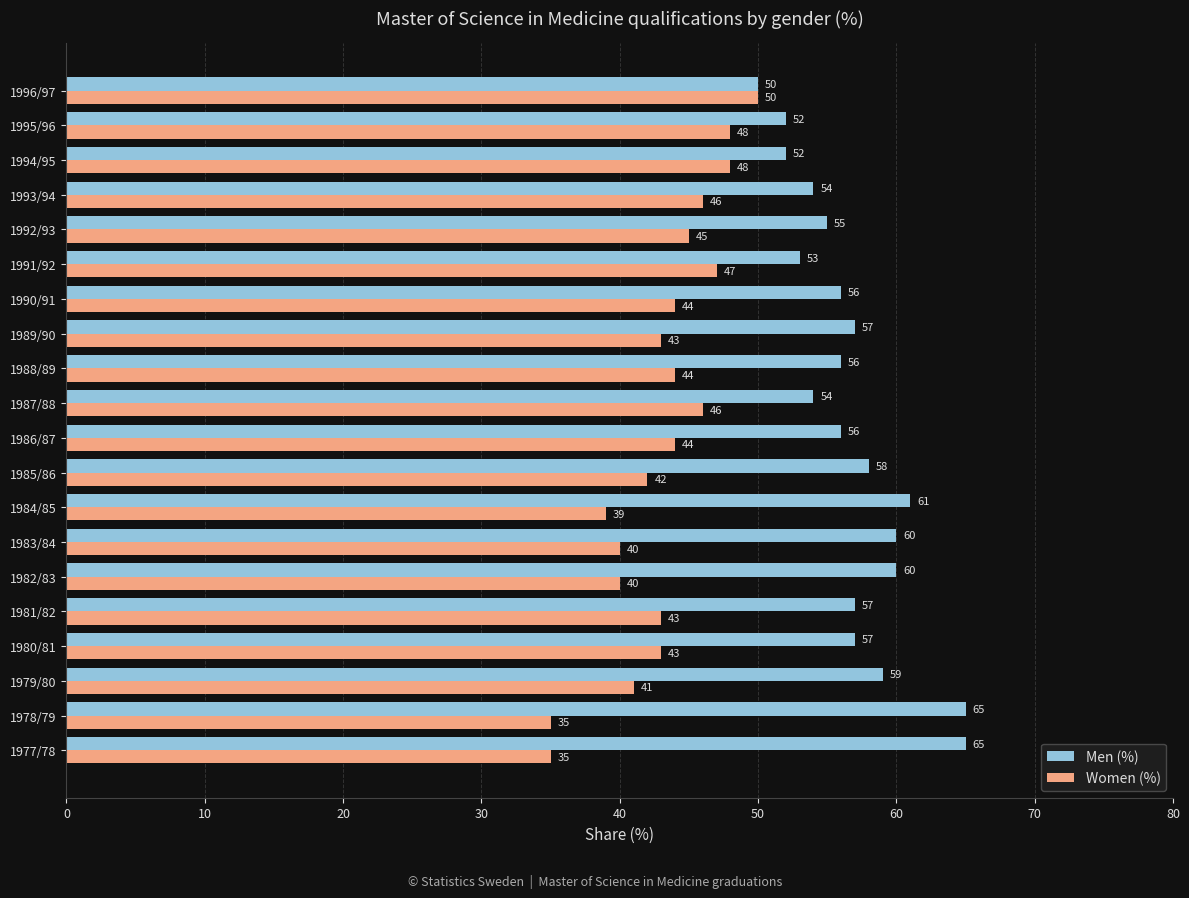

What is the maximum value for Women (%)?

50